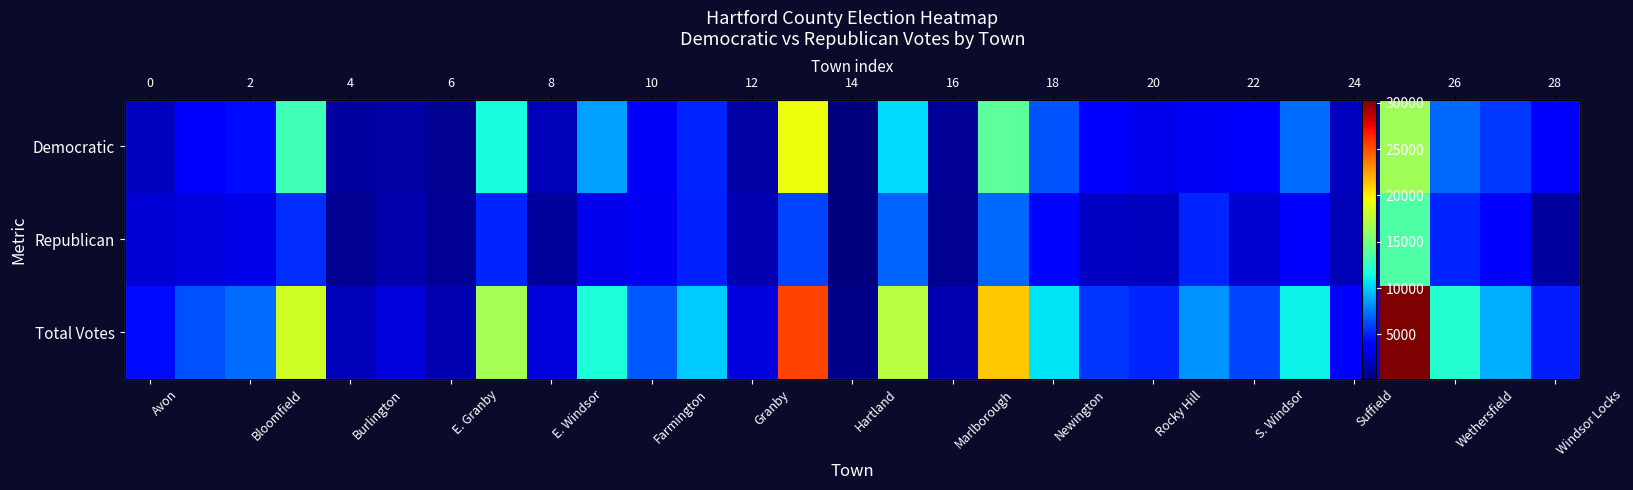

At which category is the sum across all series the highest?

25